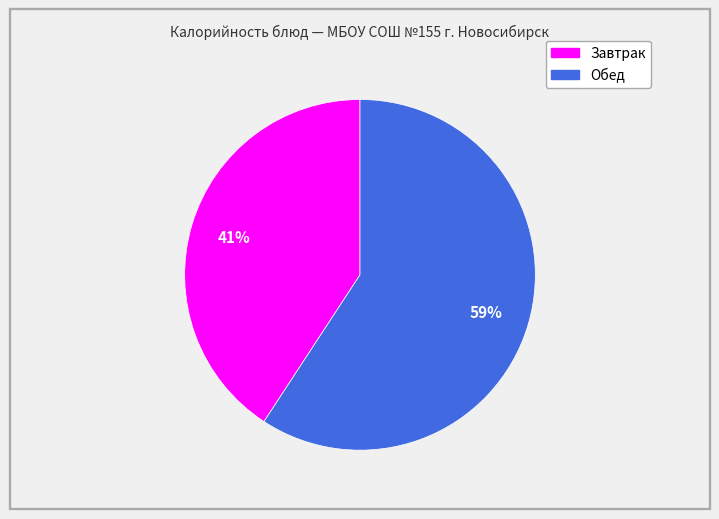

To the nearest percent, what is the average slice percentage?

50%